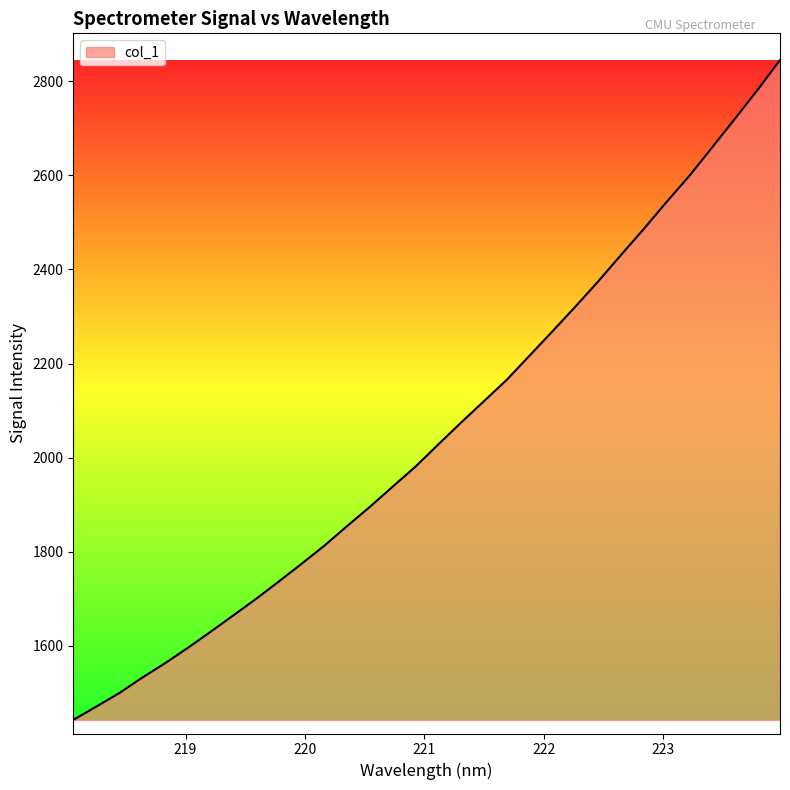

What is the greatest value displayed?

2845.0